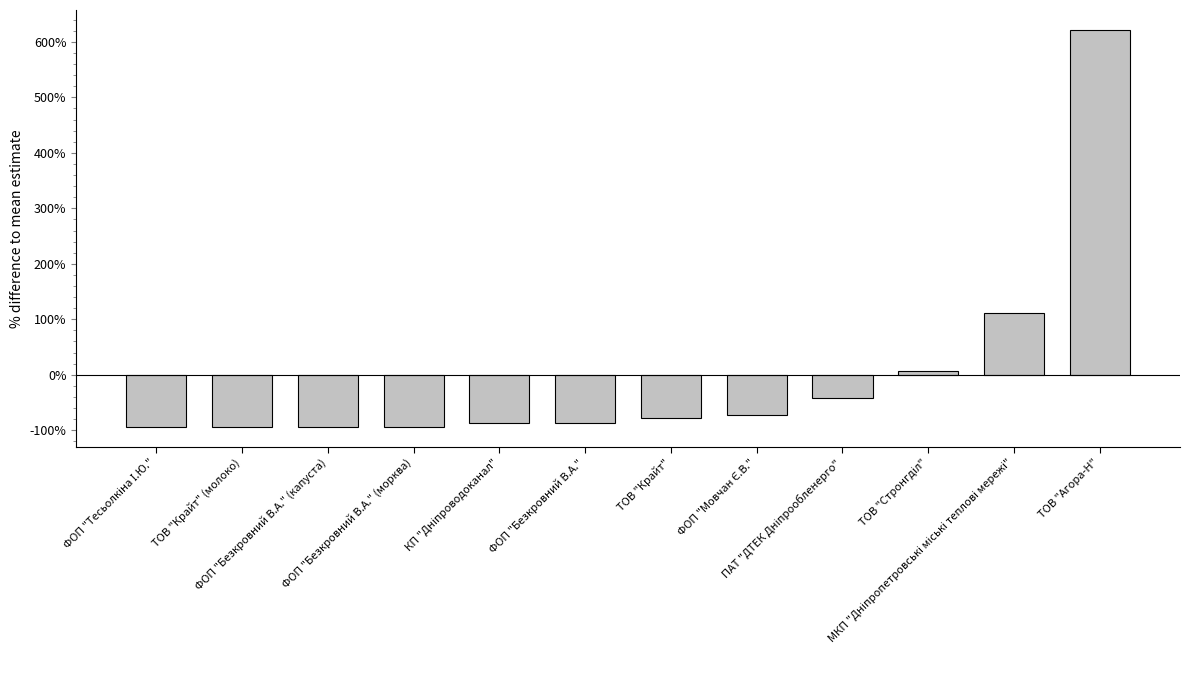

What is the value of the 4th bar from the left?

-93.5